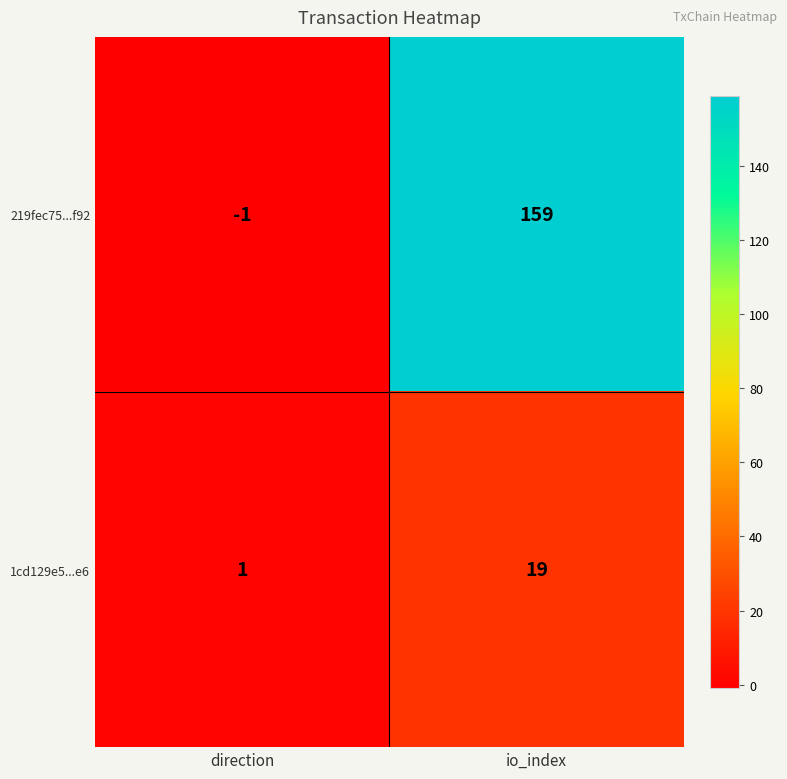

Reading left to right, list all the values displayed in this chart.

219fec75...f92: -1	159
1cd129e5...e6: 1	19